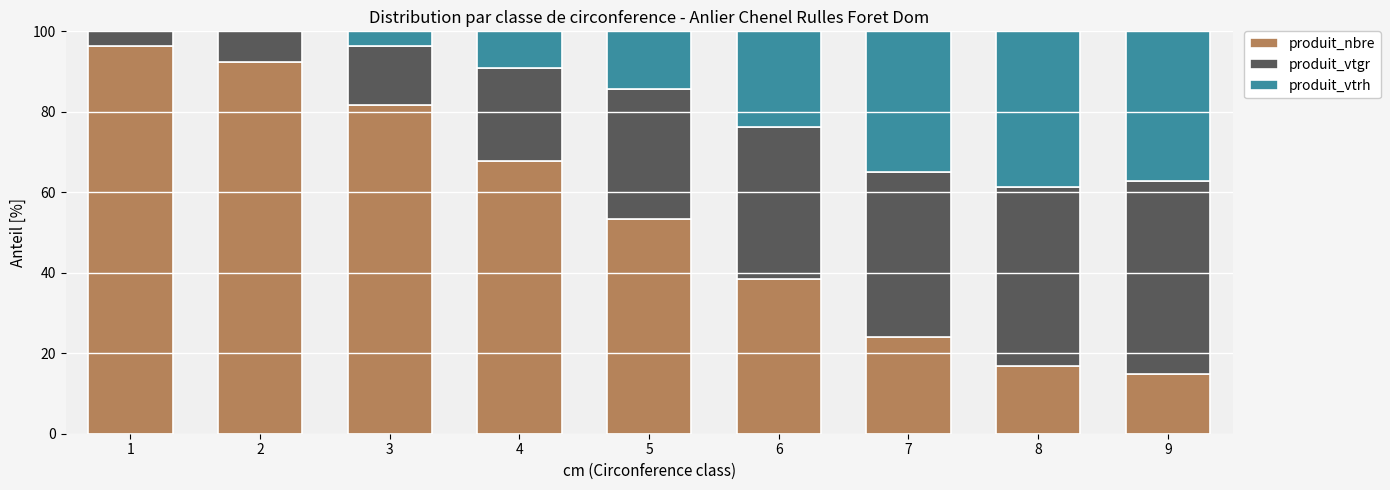

Is it true that produit_nbre equals 46.9 at 4?

False